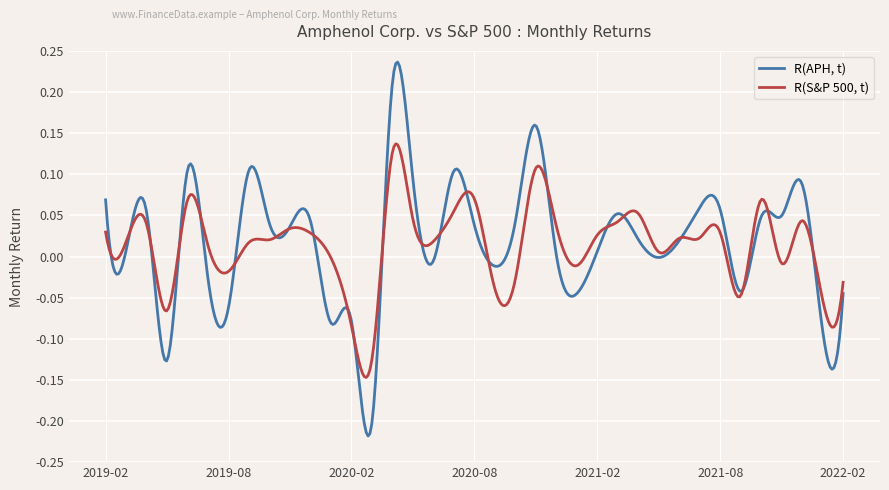

What is the difference between the maximum and second lowest values in the R(APH, t) series?

0.5